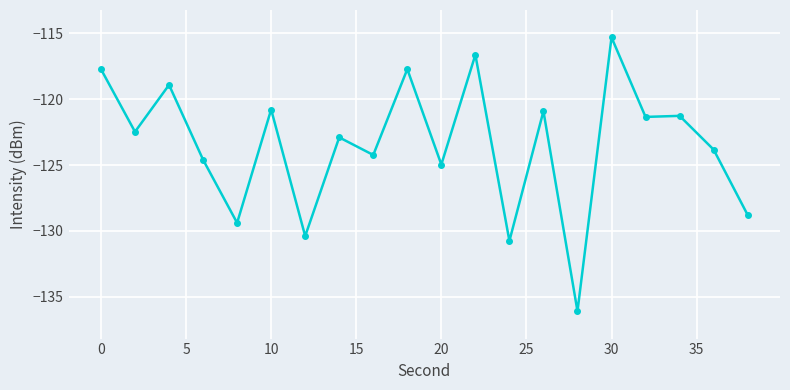

What is the difference between the second highest and second lowest values?

14.1